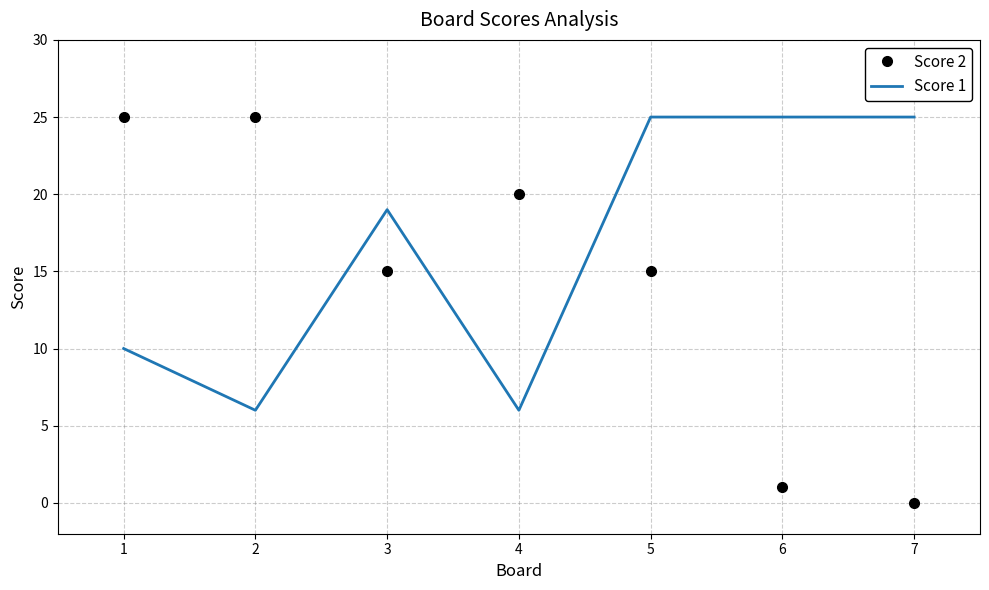

What is the highest value of the Score 1 series?

25